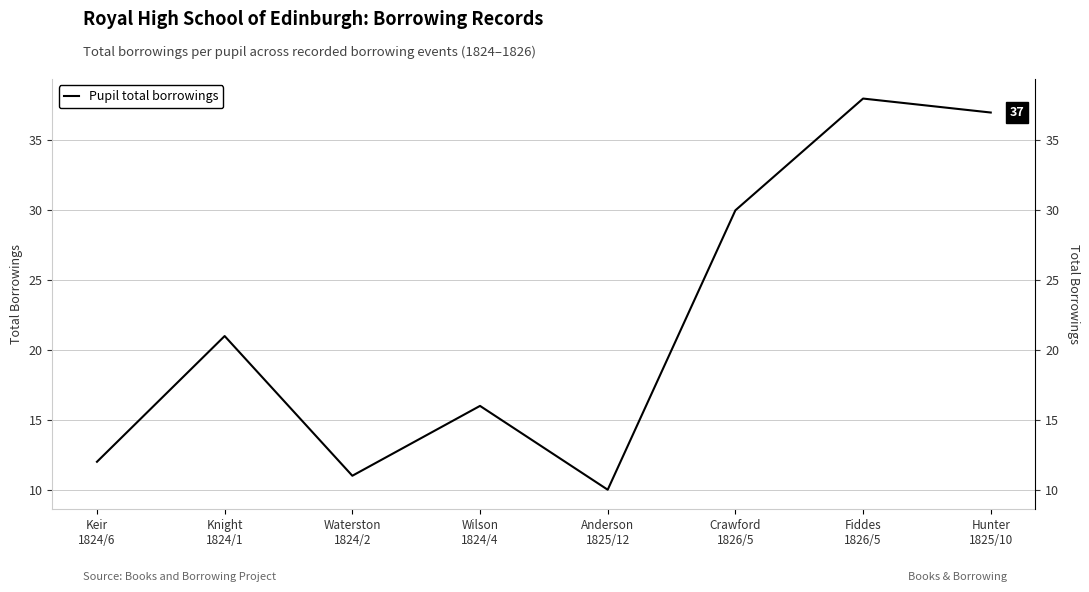

List the labels in order of value, smallest first.

Anderson
1825/12, Waterston
1824/2, Keir
1824/6, Wilson
1824/4, Knight
1824/1, Crawford
1826/5, Hunter
1825/10, Fiddes
1826/5